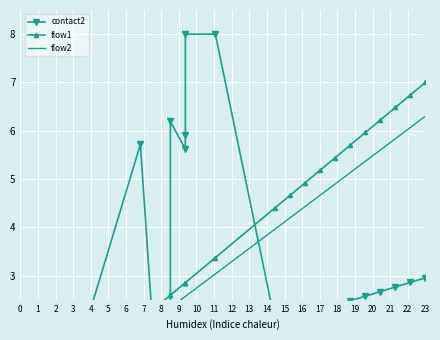

What is the difference between the maximum and minimum values in the contact2 series?

7.4